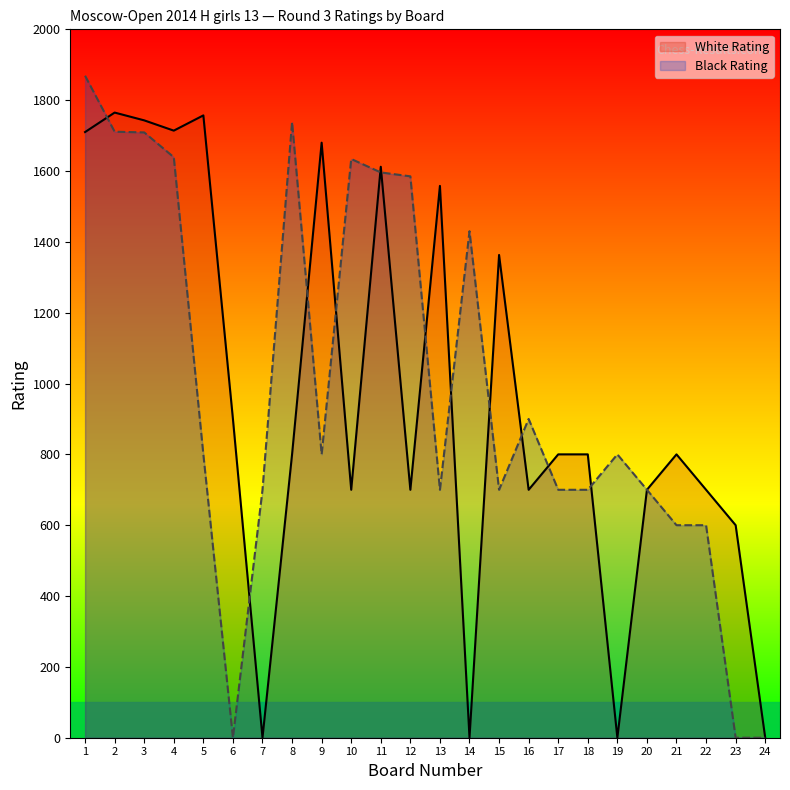

What is the sum of the Black Rating values at 18 and 12?

2285